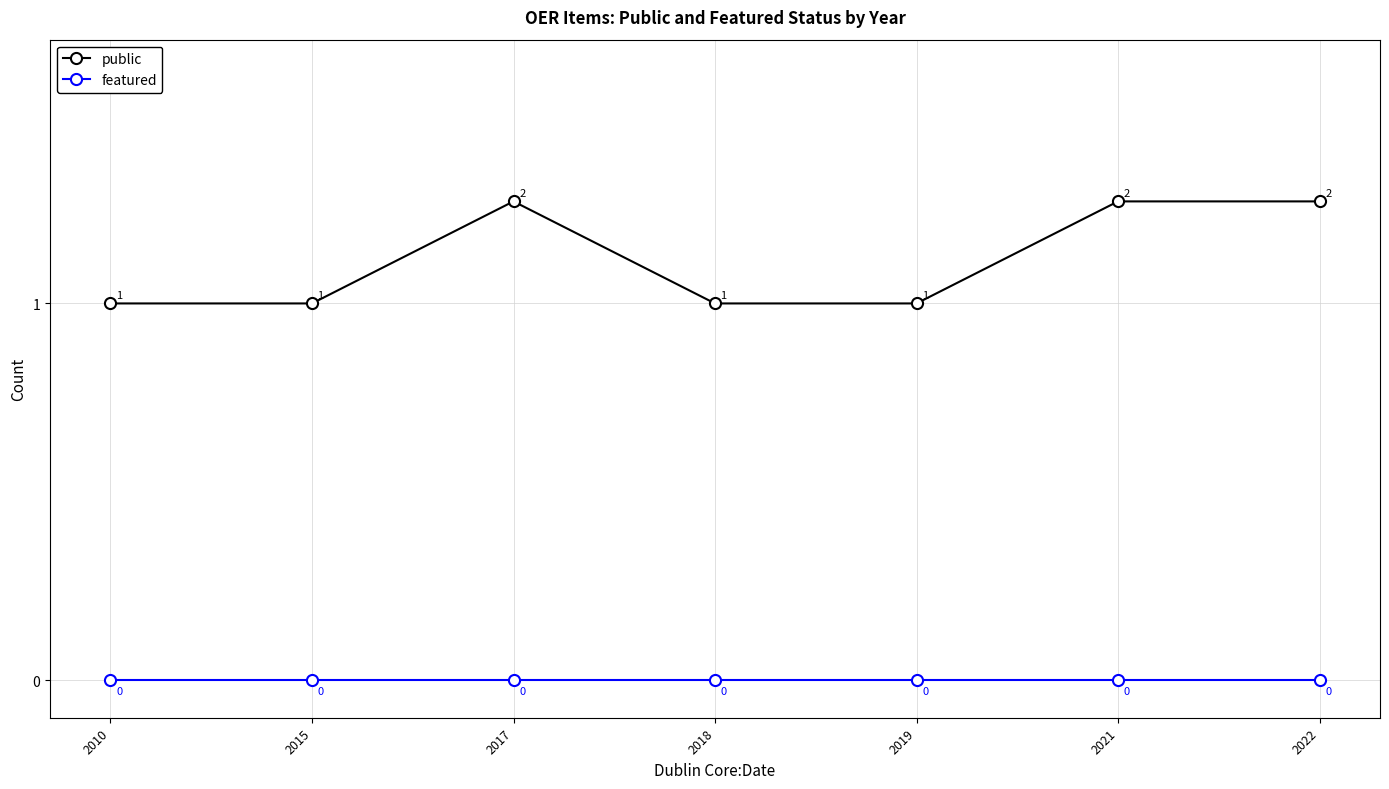

True or false: public and featured intersect in this chart.

False